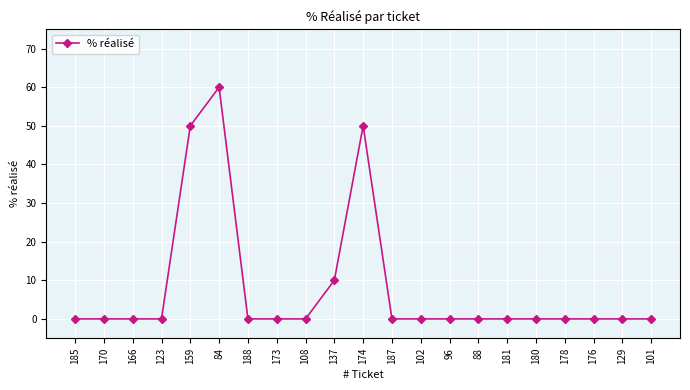

Reading right to left, extract all data points from this chart.

0	0	0	0	0	0	0	0	0	0	50	10	0	0	0	60	50	0	0	0	0